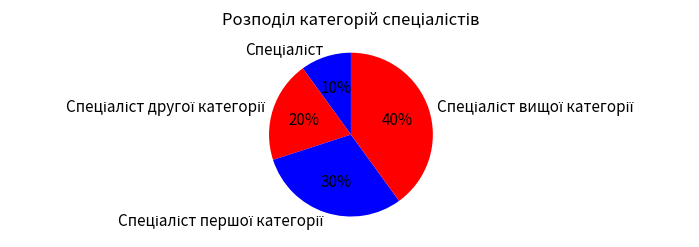

To the nearest percent, what is the difference between the largest and smallest slice percentages?

30%